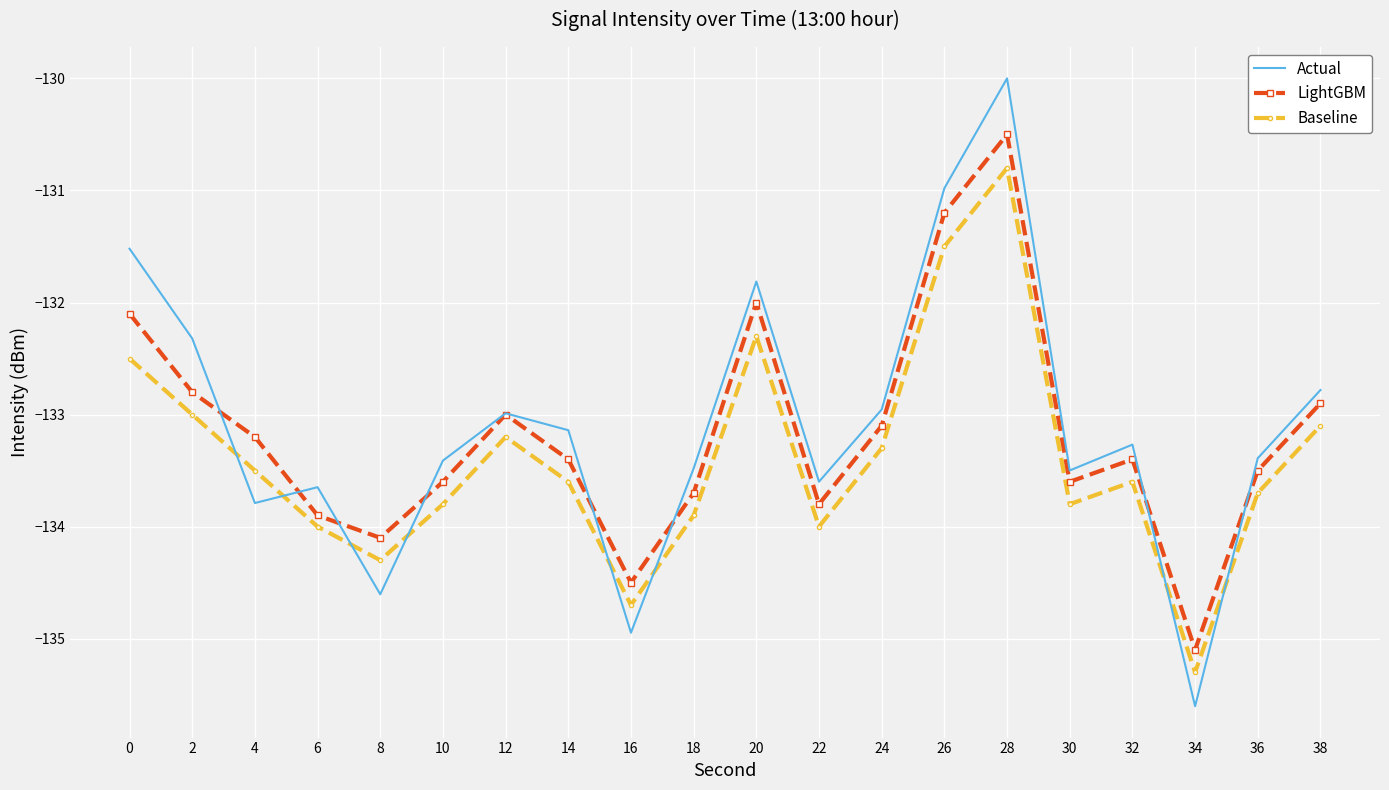

Is it true that LightGBM equals -203.6 at 8?

False